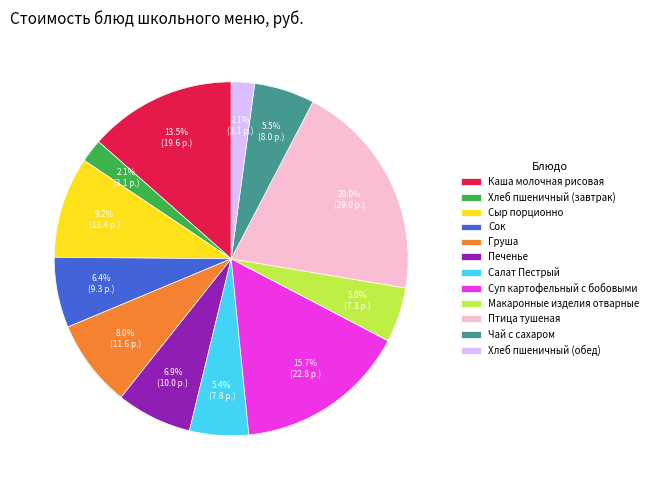

Is it true that Птица тушеная is 20% of the pie?

True